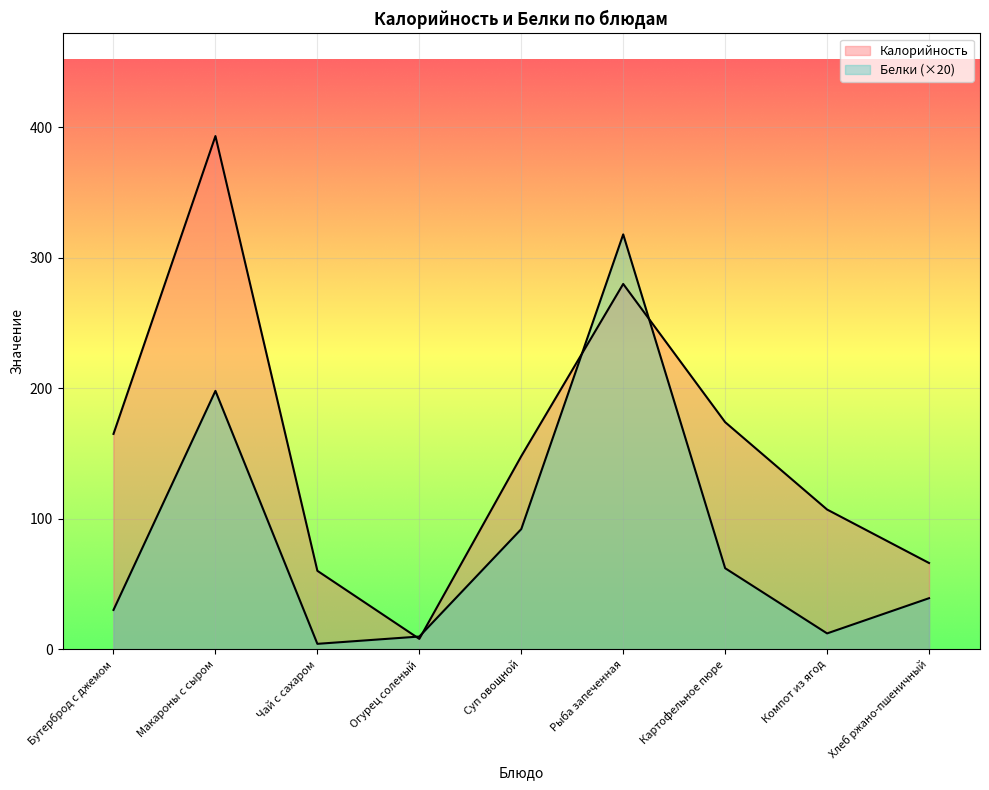

List the series in order of their peak value, lowest first.

Белки, Калорийность